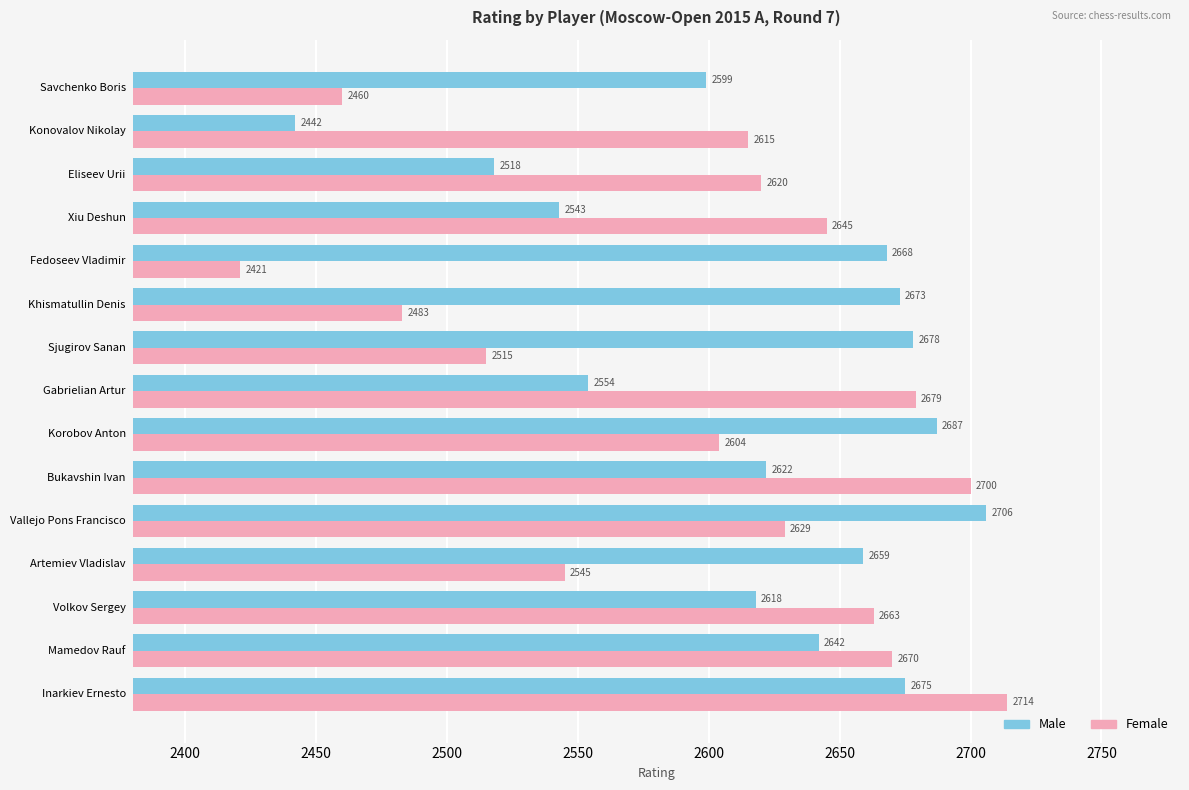

Which category has the lowest value across all series?

Fedoseev Vladimir